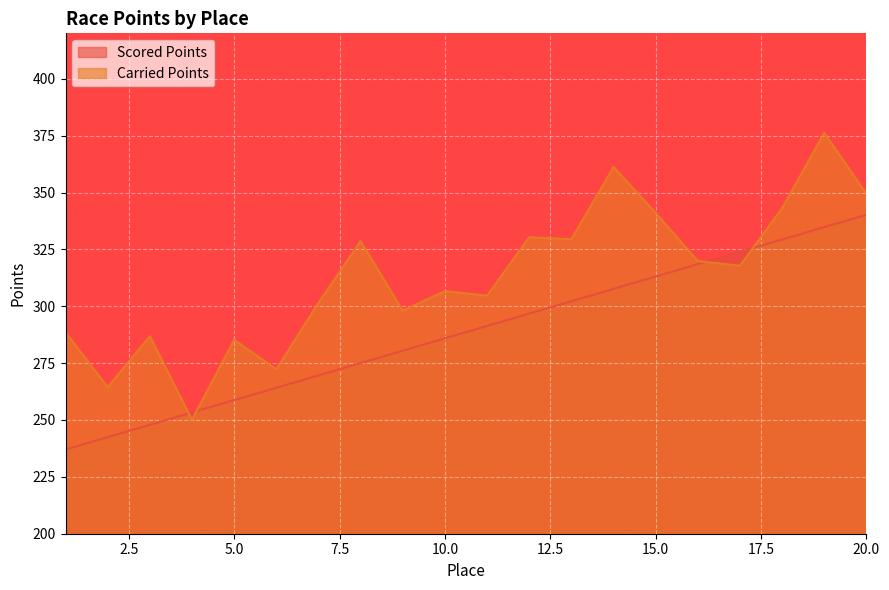

How many values in the Carried Points series exceed 317?

10